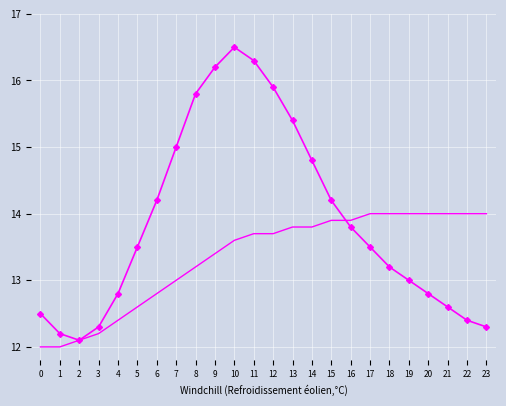

What is the difference between the highest and lowest values at 19?

1.0